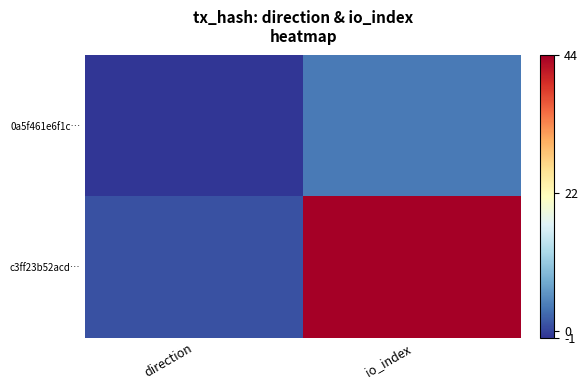

What is the smallest value displayed?

-1